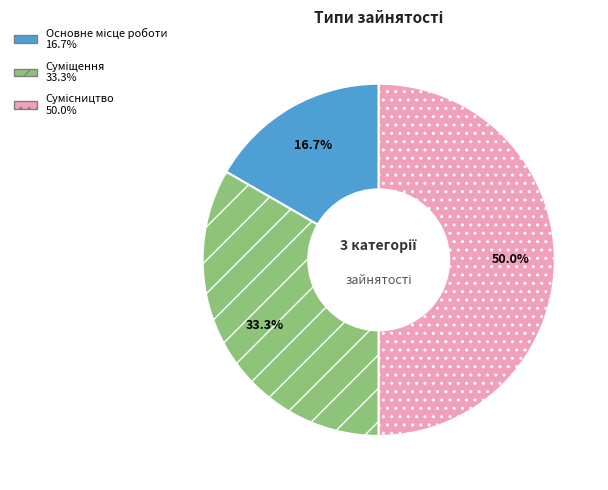

What percentage is NOT represented by Суміщення?

66.7%